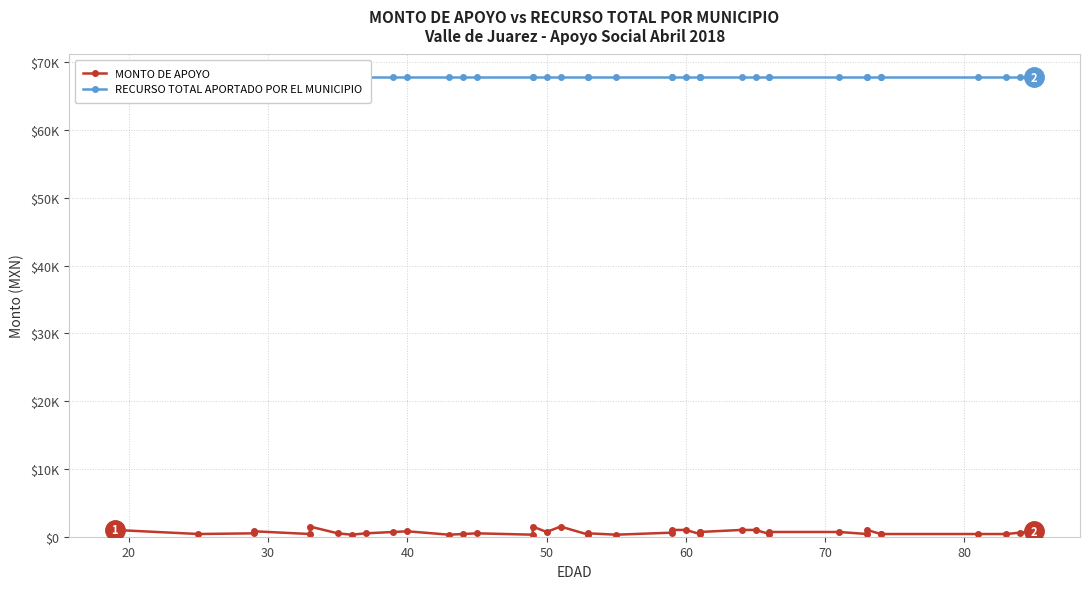

True or false: RECURSO TOTAL APORTADO POR EL MUNICIPIO has a value of 118366 at 13.

False